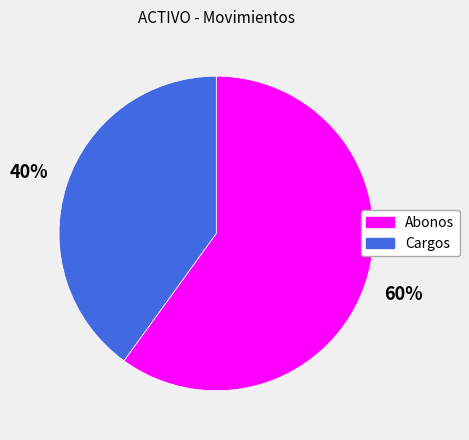

What percentage is the Cargos slice, to the nearest percent?

40%